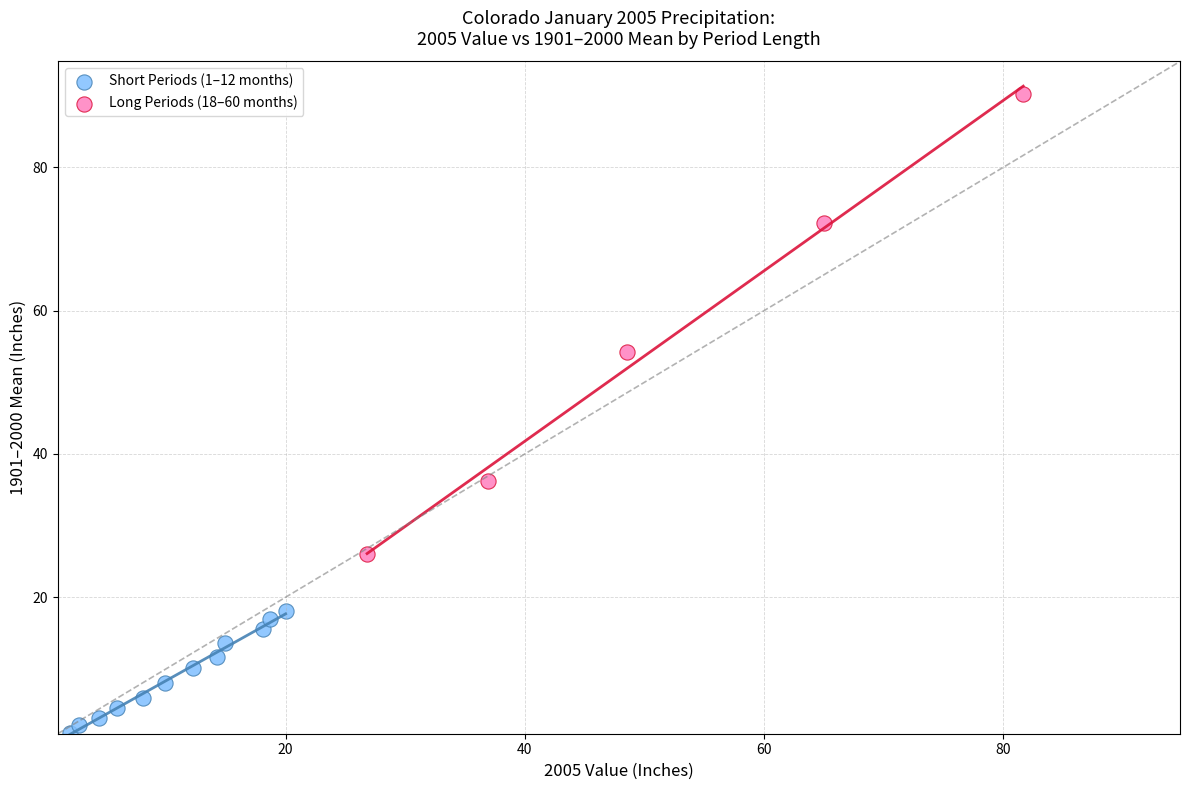

Which series contains the highest Y value?

Long Periods (18–60 months)